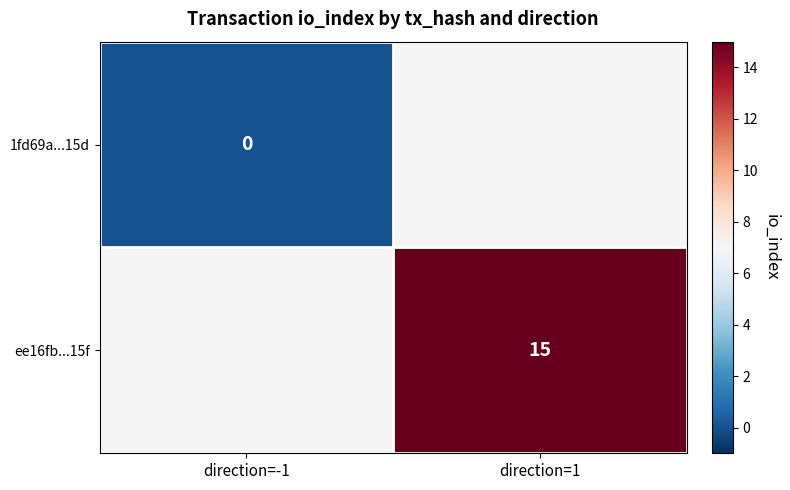

The ee16fb...15f series shows 15 at direction=1. True or false?

True